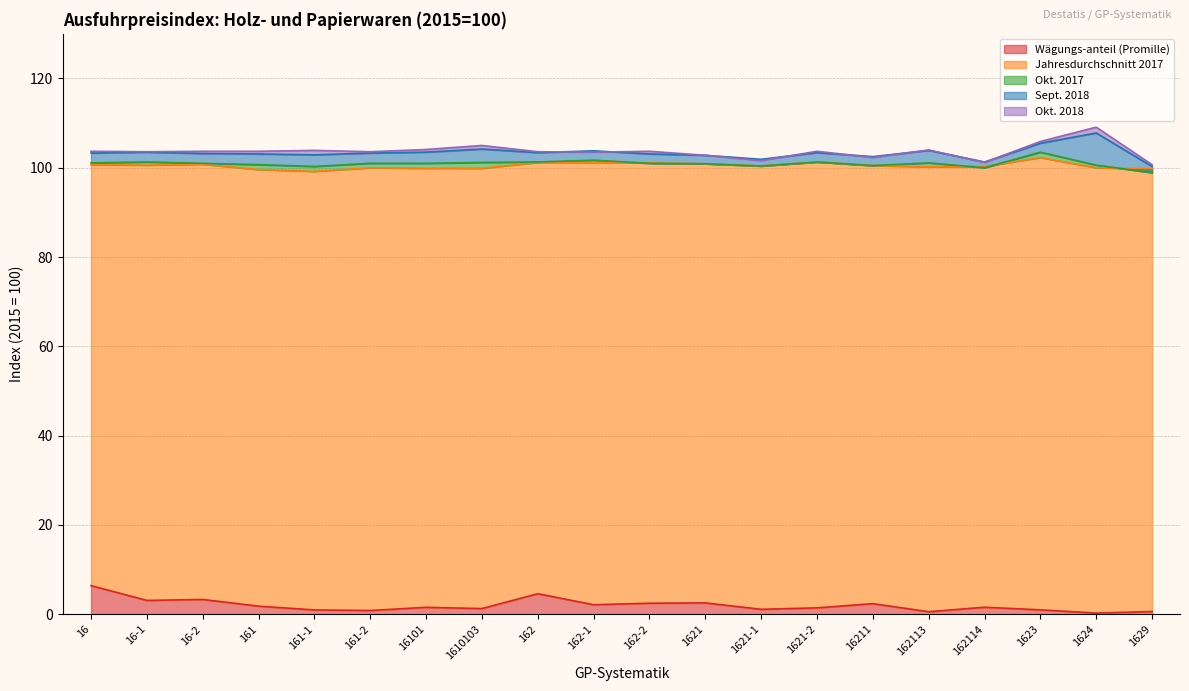

What position from the right is 162114?

4